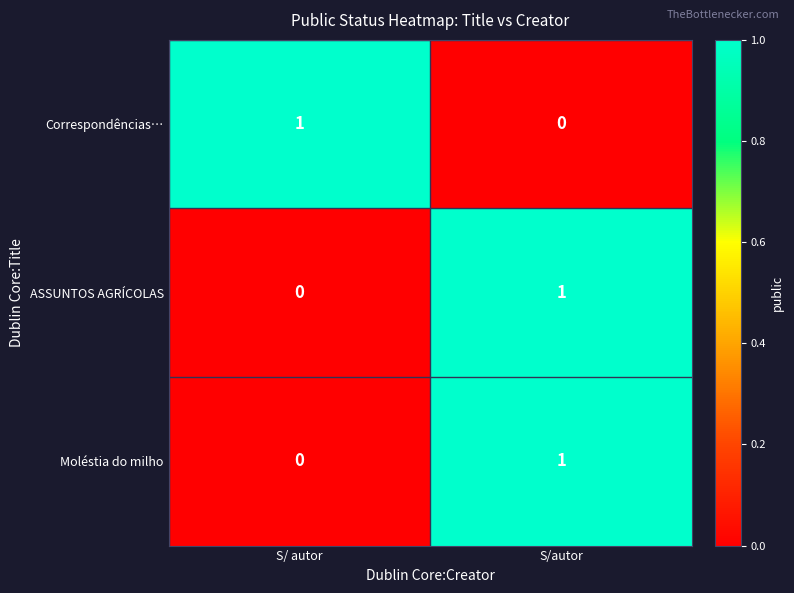

Is the value of Correspondências… at S/ autor greater than the value of ASSUNTOS AGRÍCOLAS at S/ autor?

Yes